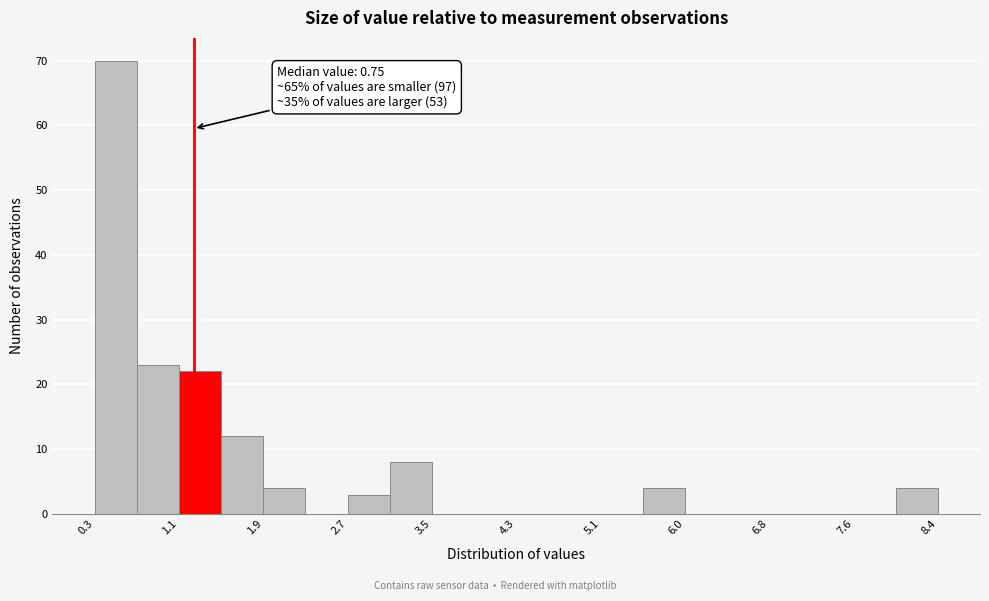

Over which range of the x-axis is the bar tallest?

0.3 to 0.7